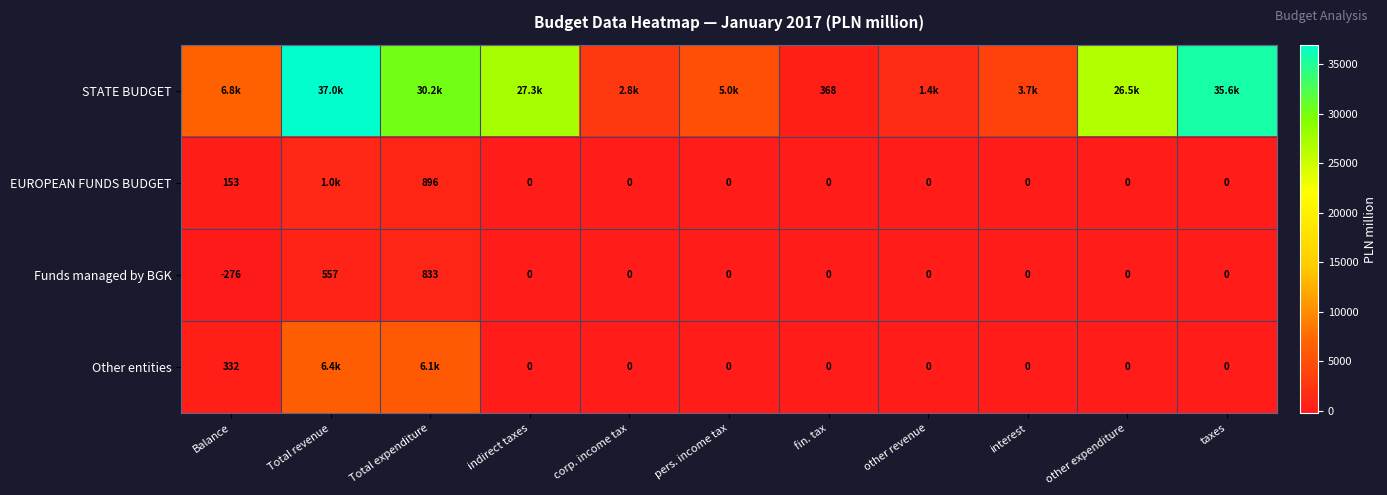

What is the difference between the maximum and minimum values in the Funds managed by BGK series?

1109